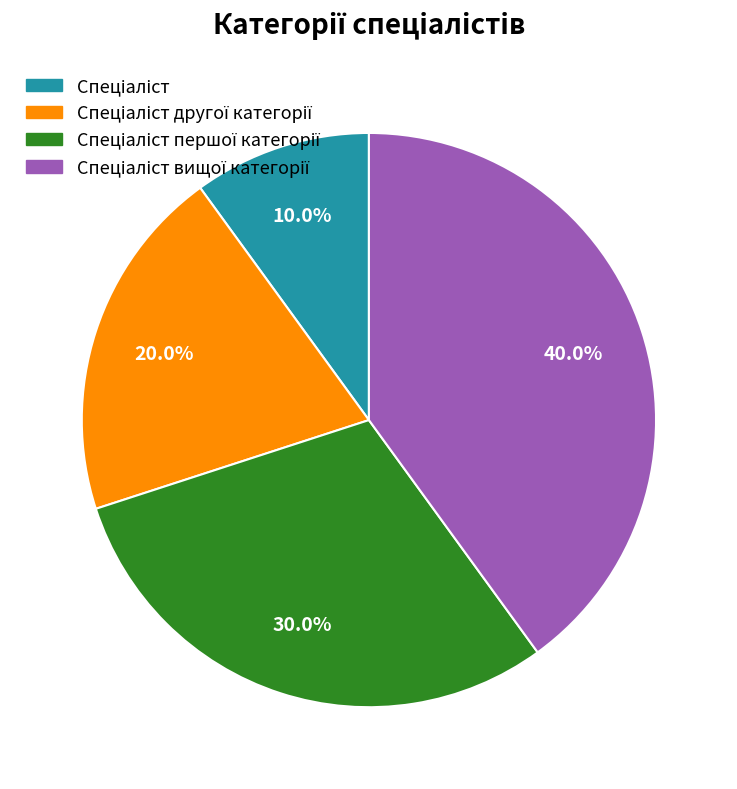

How many segments does this pie chart have?

4